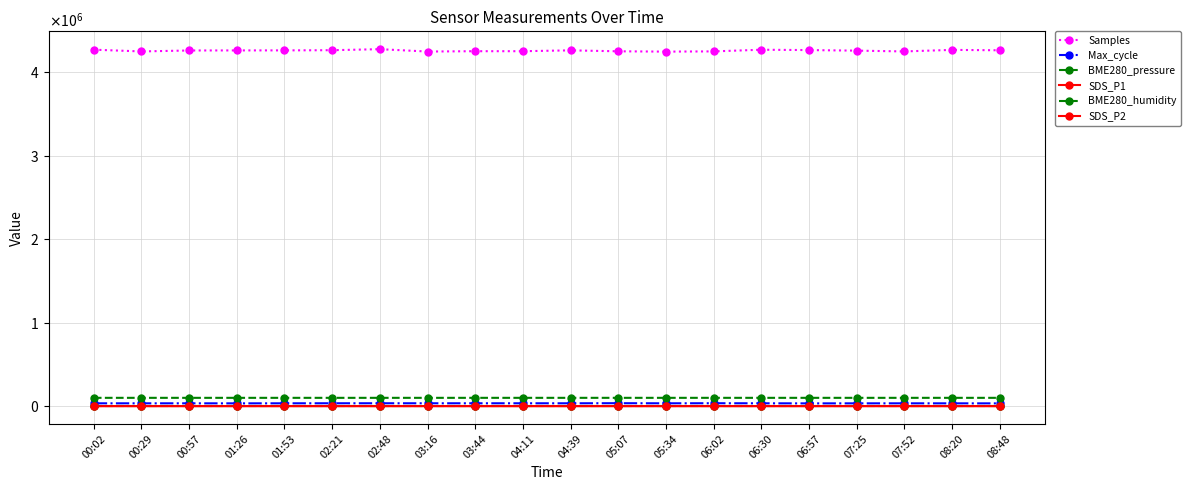

Reading left to right, transcribe all the data shown in this chart.

Samples: 00:02=4269298.0	00:29=4248393.0	00:57=4259768.0	01:26=4260562.0	01:53=4261041.0	02:21=4263197.0	02:48=4275388.0	03:16=4247228.0	03:44=4251120.0	04:11=4251191.0	04:39=4261268.0	05:07=4249984.0	05:34=4246269.0	06:02=4248898.0	06:30=4268732.0	06:57=4264635.0	07:25=4257980.0	07:52=4248393.0	08:20=4266929.0	08:48=4262141.0
Max_cycle: 00:02=33335.0	00:29=33225.0	00:57=33319.0	01:26=32864.0	01:53=33434.0	02:21=33953.0	02:48=33952.0	03:16=33788.0	03:44=33724.0	04:11=33810.0	04:39=33568.0	05:07=34729.0	05:34=33412.0	06:02=34283.0	06:30=33554.0	06:57=32563.0	07:25=33030.0	07:52=33225.0	08:20=33057.0	08:48=32761.0
BME280_pressure: 00:02=99004.4	00:29=98987.8	00:57=98979.0	01:26=98958.1	01:53=98953.8	02:21=98941.7	02:48=98951.2	03:16=98956.2	03:44=99001.8	04:11=99001.8	04:39=98998.3	05:07=99001.8	05:34=98994.9	06:02=99005.3	06:30=98986.3	06:57=98989.6	07:25=98993.9	07:52=98987.8	08:20=98990.4	08:48=98987.8
SDS_P1: 00:02=14.4	00:29=18.1	00:57=14.0	01:26=17.6	01:53=14.2	02:21=14.8	02:48=13.4	03:16=13.8	03:44=16.0	04:11=16.6	04:39=20.0	05:07=17.4	05:34=17.6	06:02=14.8	06:30=14.3	06:57=16.8	07:25=19.1	07:52=18.1	08:20=16.8	08:48=16.0
BME280_humidity: 00:02=50.0	00:29=50.3	00:57=50.6	01:26=50.6	01:53=50.7	02:21=50.4	02:48=50.4	03:16=50.7	03:44=50.3	04:11=50.0	04:39=50.3	05:07=50.0	05:34=49.9	06:02=50.0	06:30=49.7	06:57=50.4	07:25=50.6	07:52=50.3	08:20=50.7	08:48=50.8
SDS_P2: 00:02=9.8	00:29=12.1	00:57=10.2	01:26=10.2	01:53=9.1	02:21=9.8	02:48=9.1	03:16=9.3	03:44=11.0	04:11=10.1	04:39=10.8	05:07=11.0	05:34=10.4	06:02=10.5	06:30=10.0	06:57=10.6	07:25=10.8	07:52=12.1	08:20=11.1	08:48=10.3